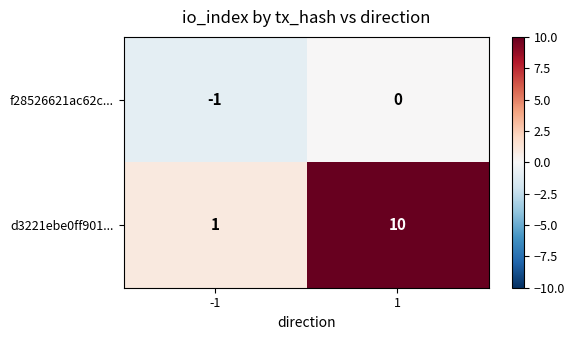

Reading left to right, extract all data points from this chart.

f28526621ac62c...: -1=-1	1=0
d3221ebe0ff901...: -1=1	1=10